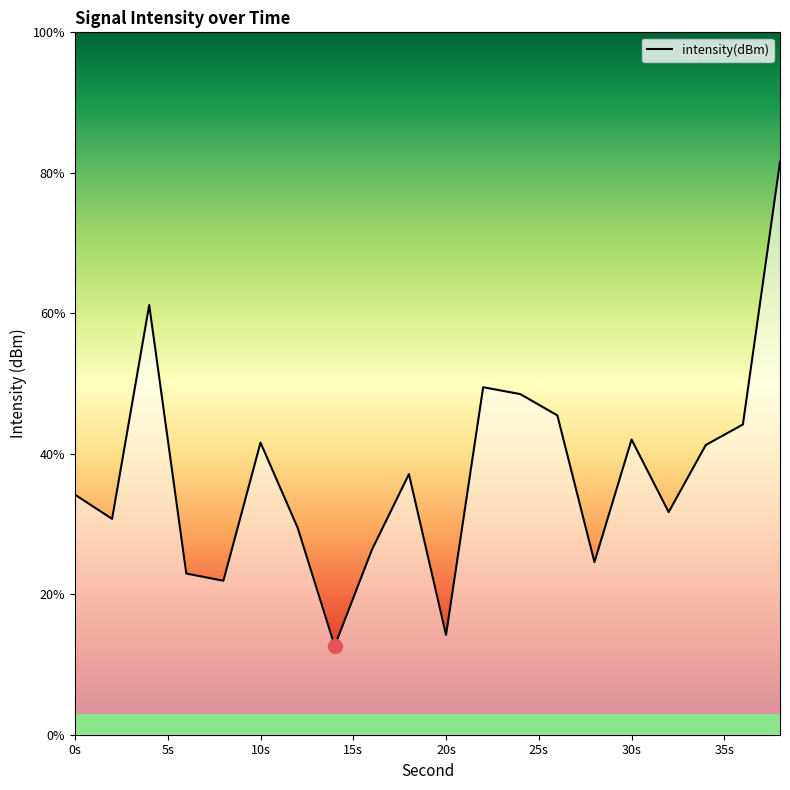

What is the minimum value shown in the chart?

12.6